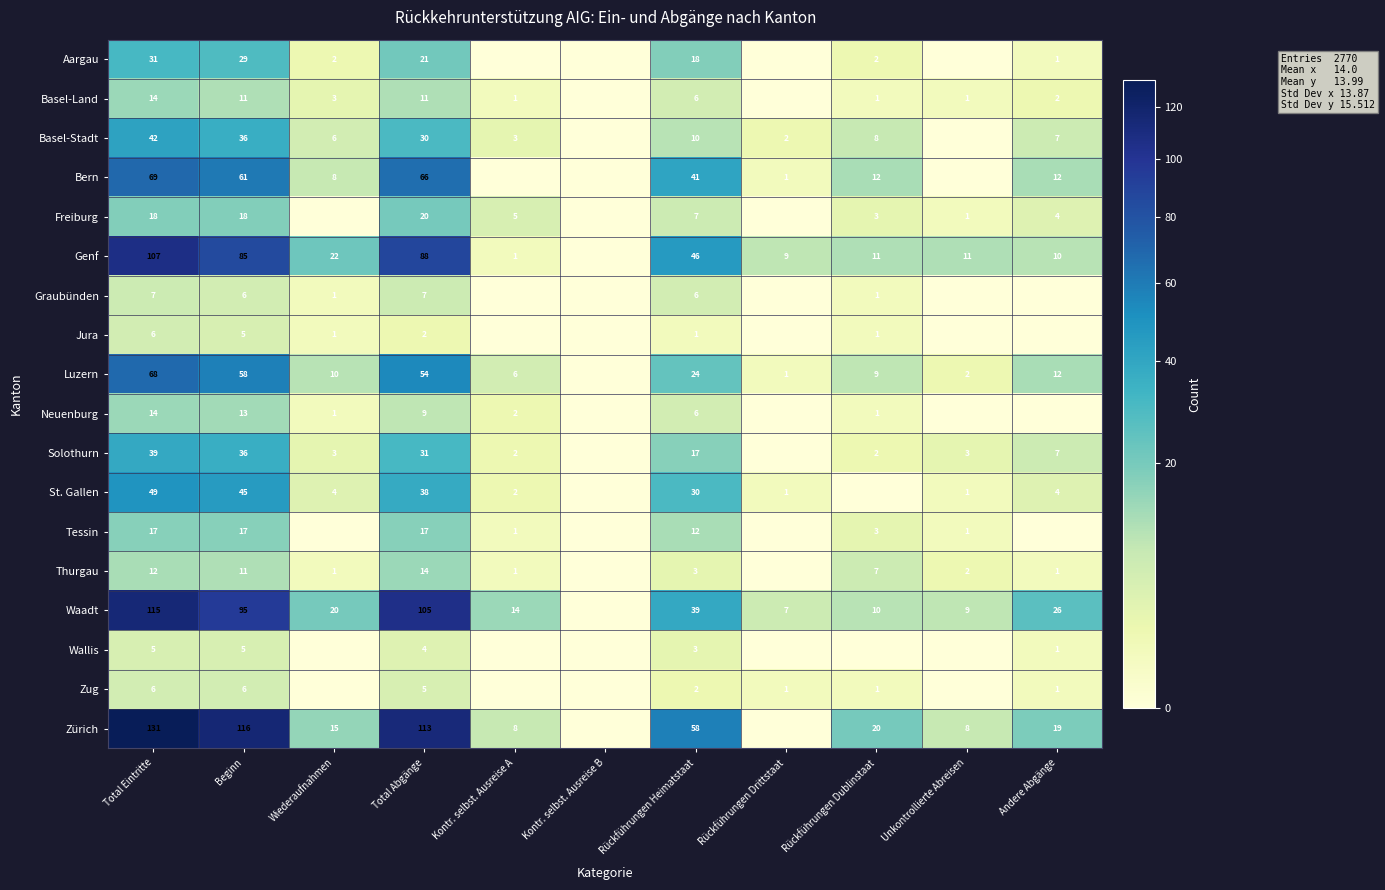

What is the total value across all series at Rückführungen Heimatstaat?

329